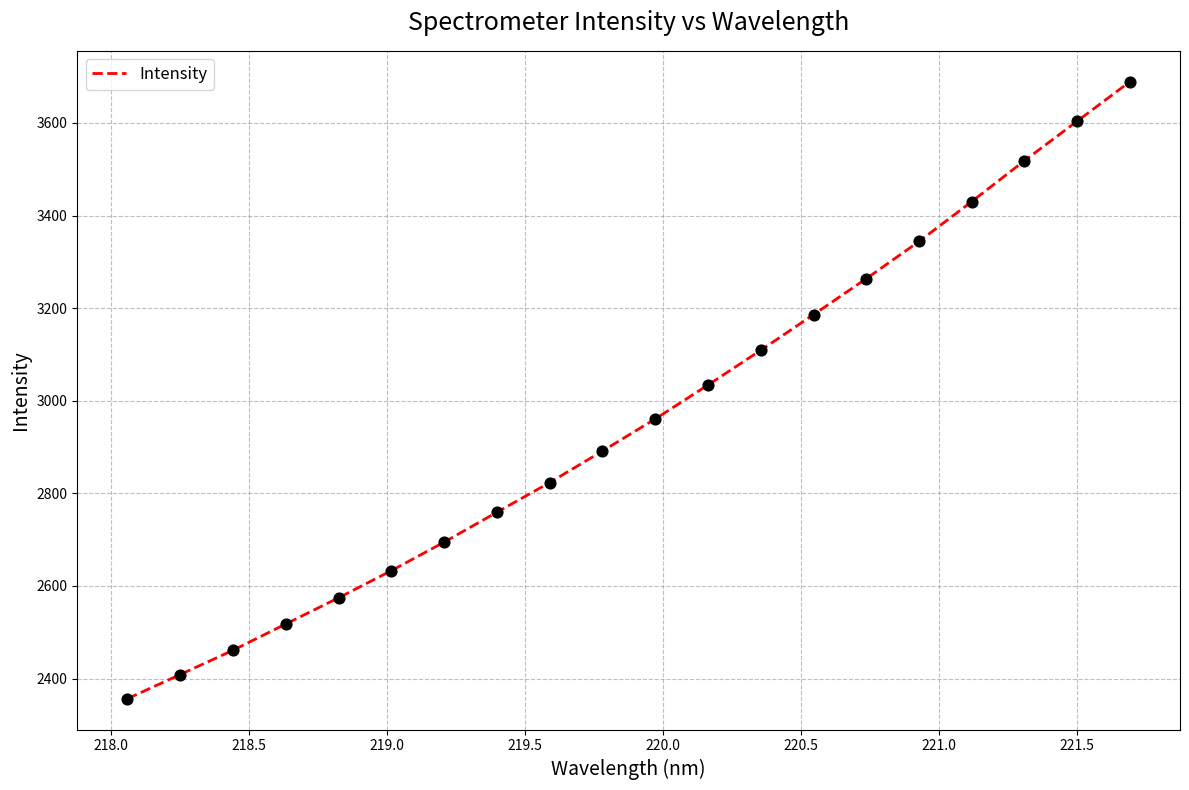

What is the smallest value displayed?

2356.4